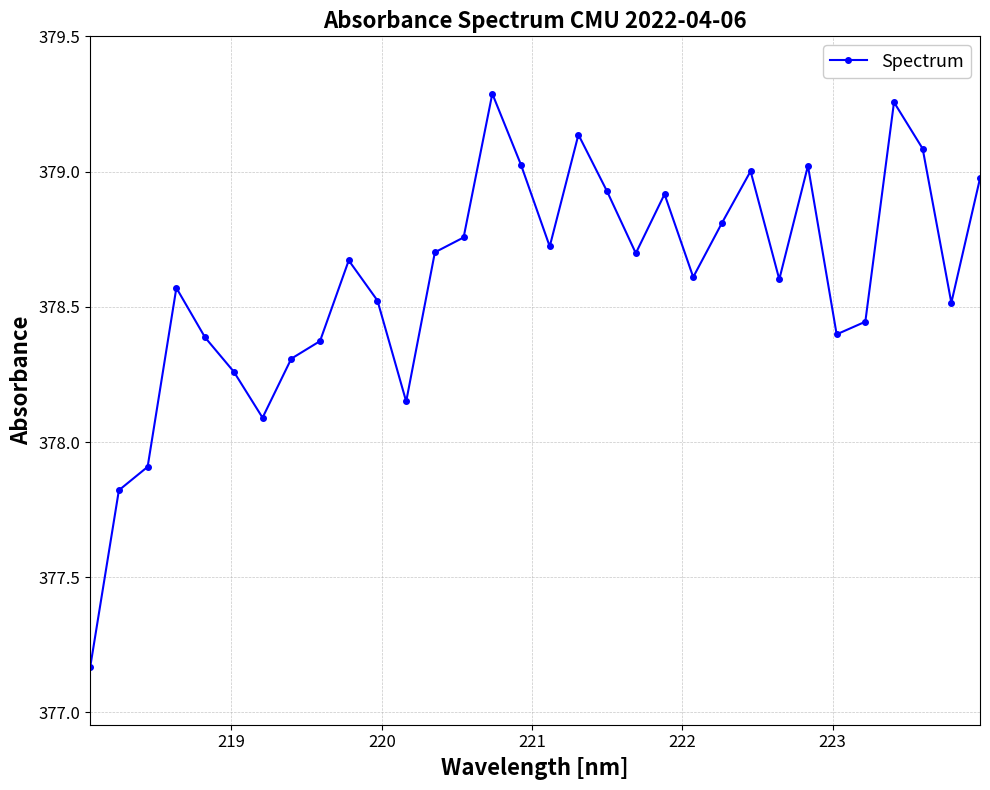

What is the value of the 24th point from the left?

379.0